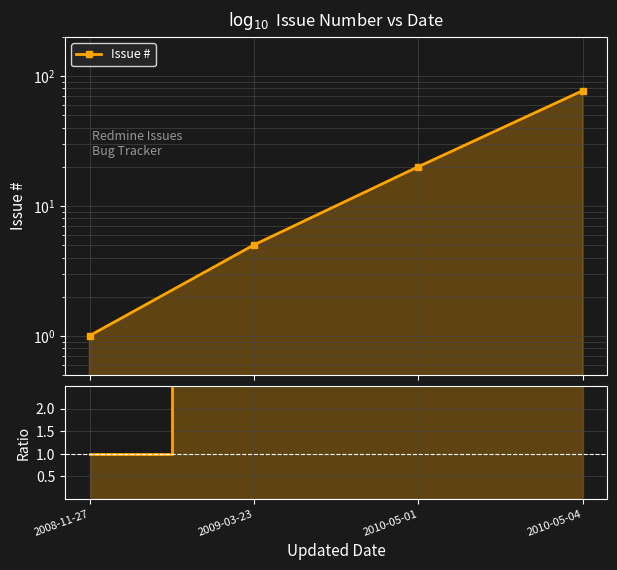

Rank the categories by value from highest to lowest.

2010-05-04, 2010-05-01, 2009-03-23, 2008-11-27